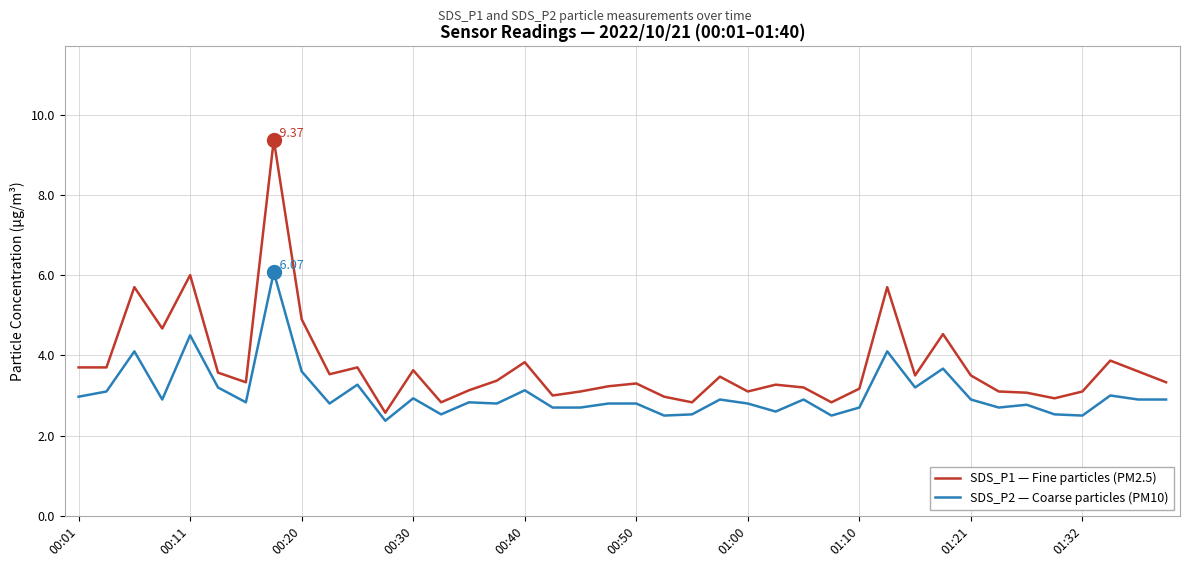

How many lines are shown in the chart?

2